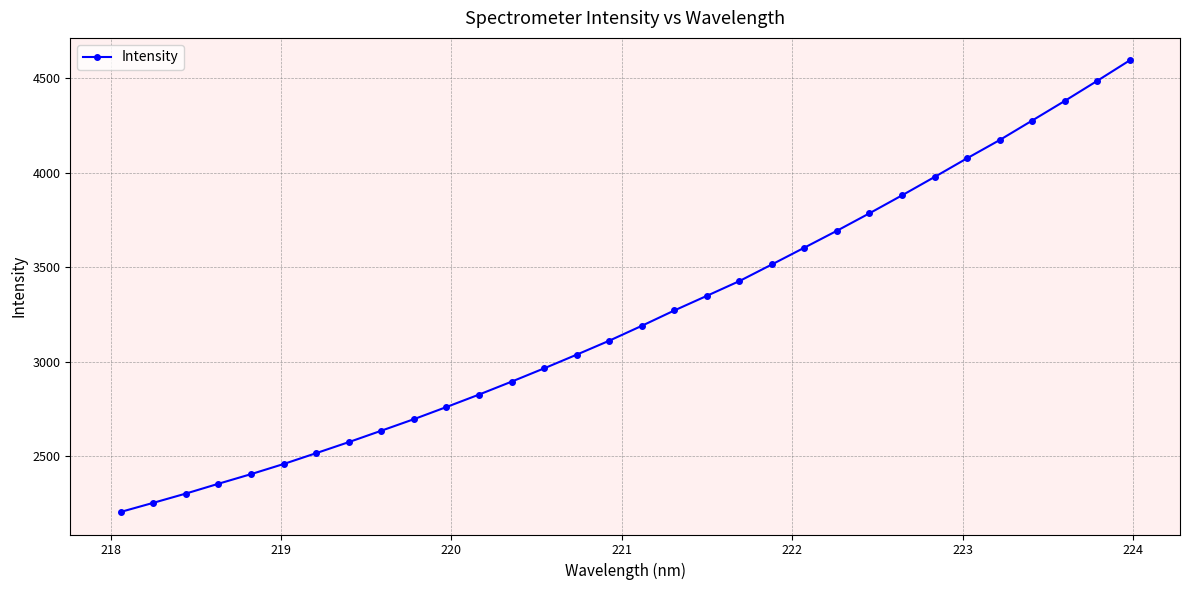

What is the difference between the second highest and minimum values?

2280.8